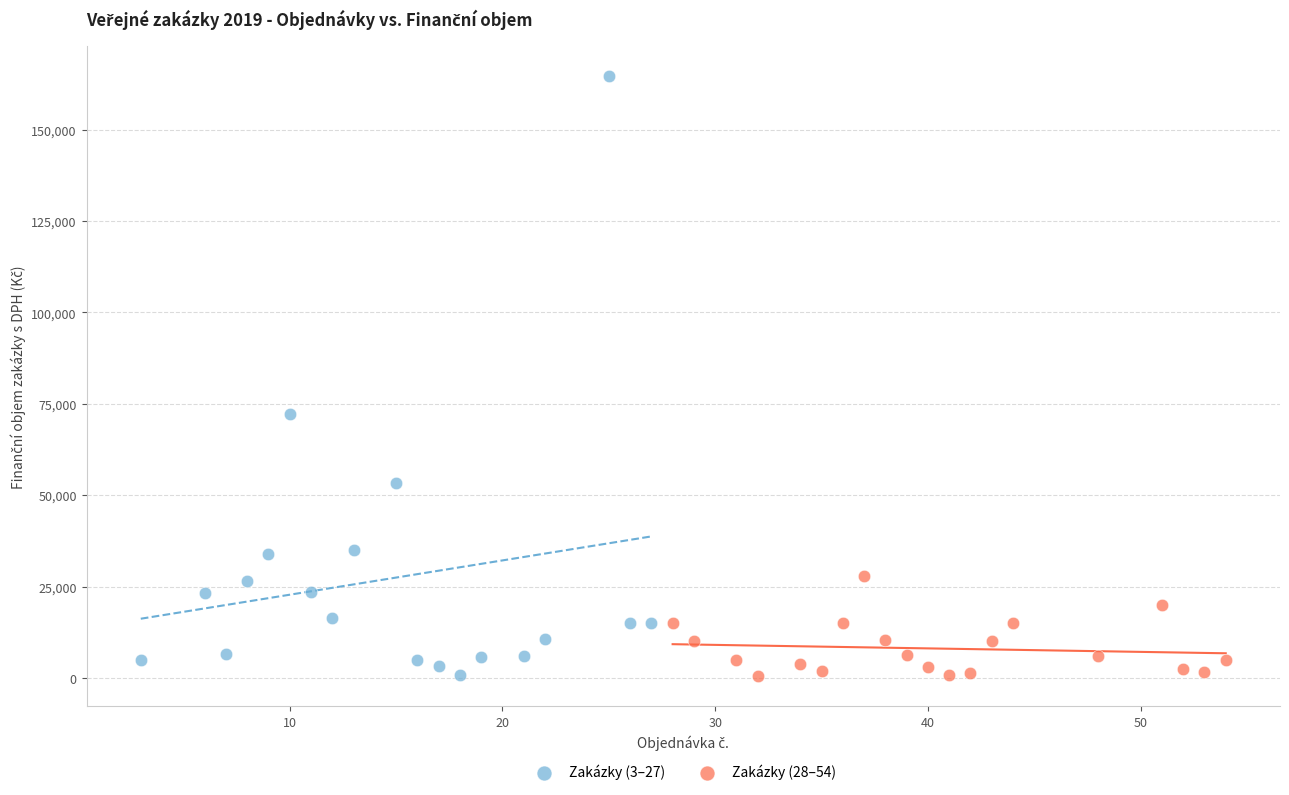

Which series has the widest spread of Y values?

Zakázky (3–27)